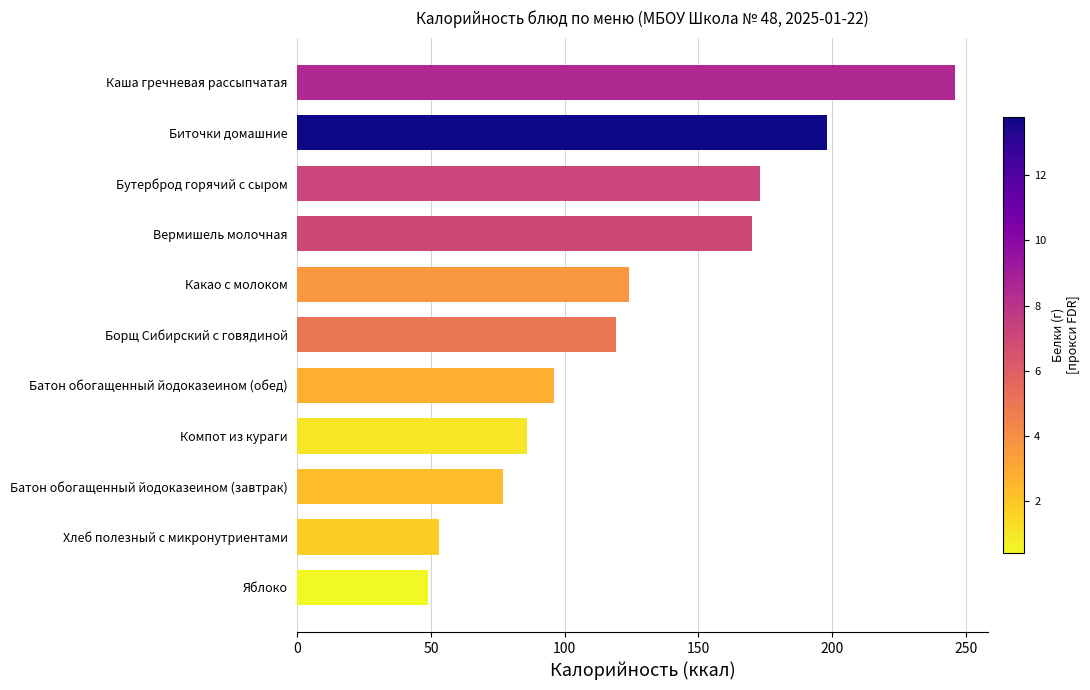

Which label corresponds to the largest value in the chart?

Каша гречневая рассыпчатая